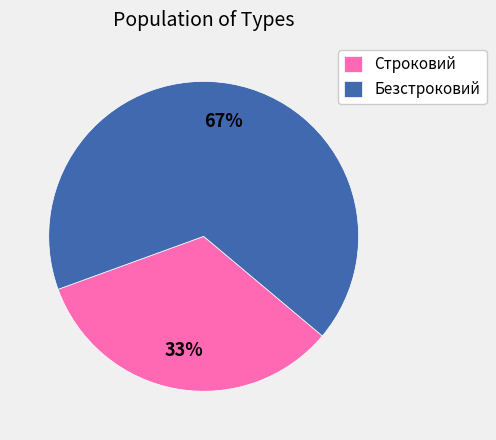

Combined, do Строковий and Безстроковий account for over 50%?

Yes